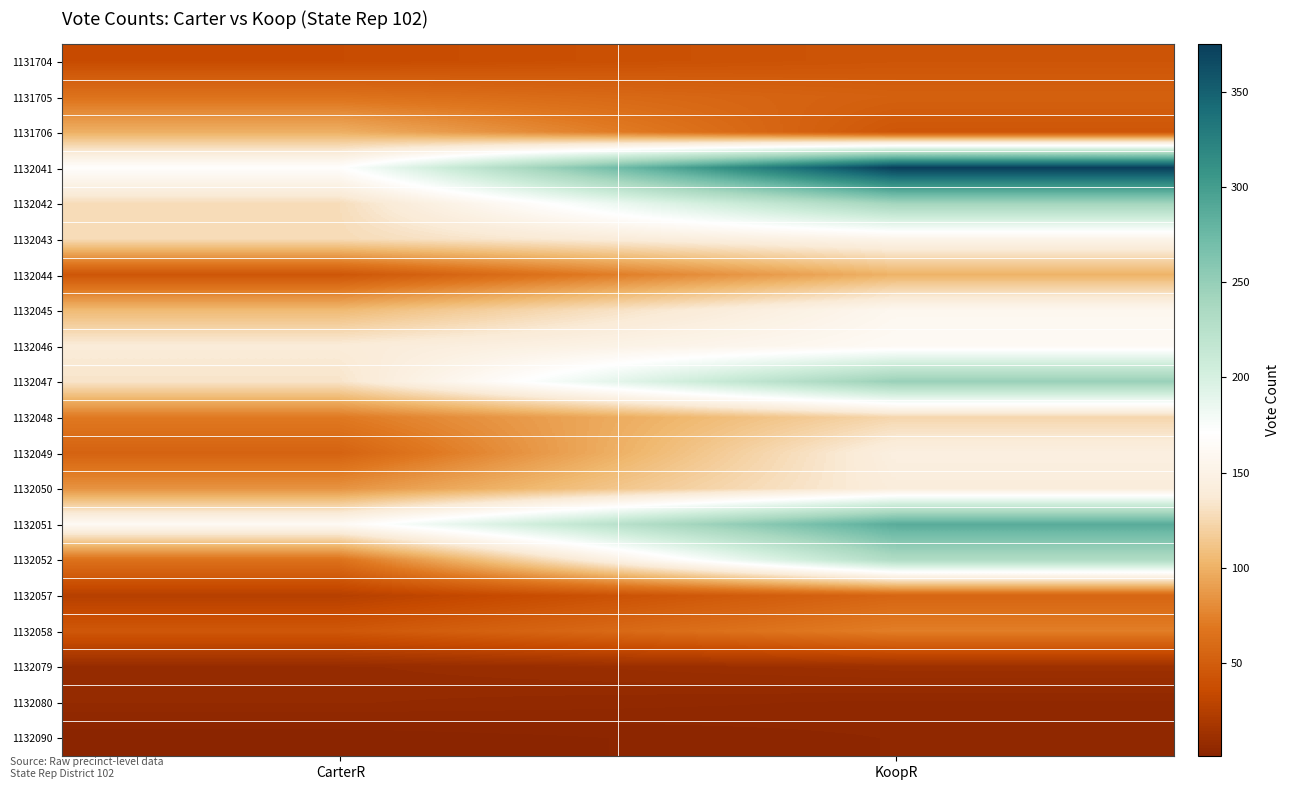

Reading right to left, transcribe all the data shown in this chart.

1131704: KoopR=43	CarterR=36
1131705: KoopR=52	CarterR=65
1131706: KoopR=44	CarterR=99
1132041: KoopR=375	CarterR=169
1132042: KoopR=242	CarterR=128
1132043: KoopR=153	CarterR=127
1132044: KoopR=101	CarterR=44
1132045: KoopR=158	CarterR=105
1132046: KoopR=162	CarterR=139
1132047: KoopR=248	CarterR=133
1132048: KoopR=124	CarterR=70
1132049: KoopR=145	CarterR=54
1132050: KoopR=142	CarterR=84
1132051: KoopR=287	CarterR=162
1132052: KoopR=232	CarterR=65
1132057: KoopR=56	CarterR=26
1132058: KoopR=73	CarterR=45
1132079: KoopR=12	CarterR=8
1132080: KoopR=5	CarterR=7
1132090: KoopR=4	CarterR=1